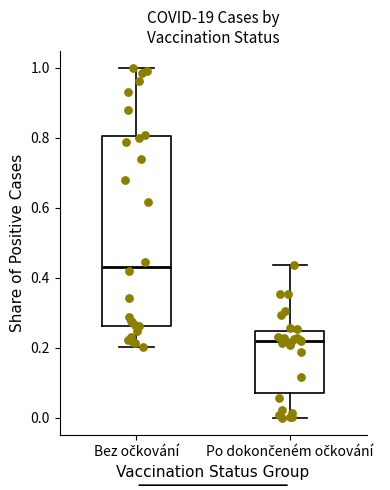

Reading left to right, read every box against the y-axis: the position of its median line, the range the box covers, and the ends of its whiskers. The values are not printed on the chart, so give them approximately, as read against the axis.

Bez očkování: median 0.44, box 0.26 to 0.80, whiskers 0.20 to 1.00
Po dokončeném očkování: median 0.22, box 0.08 to 0.24, whiskers 0.00 to 0.44